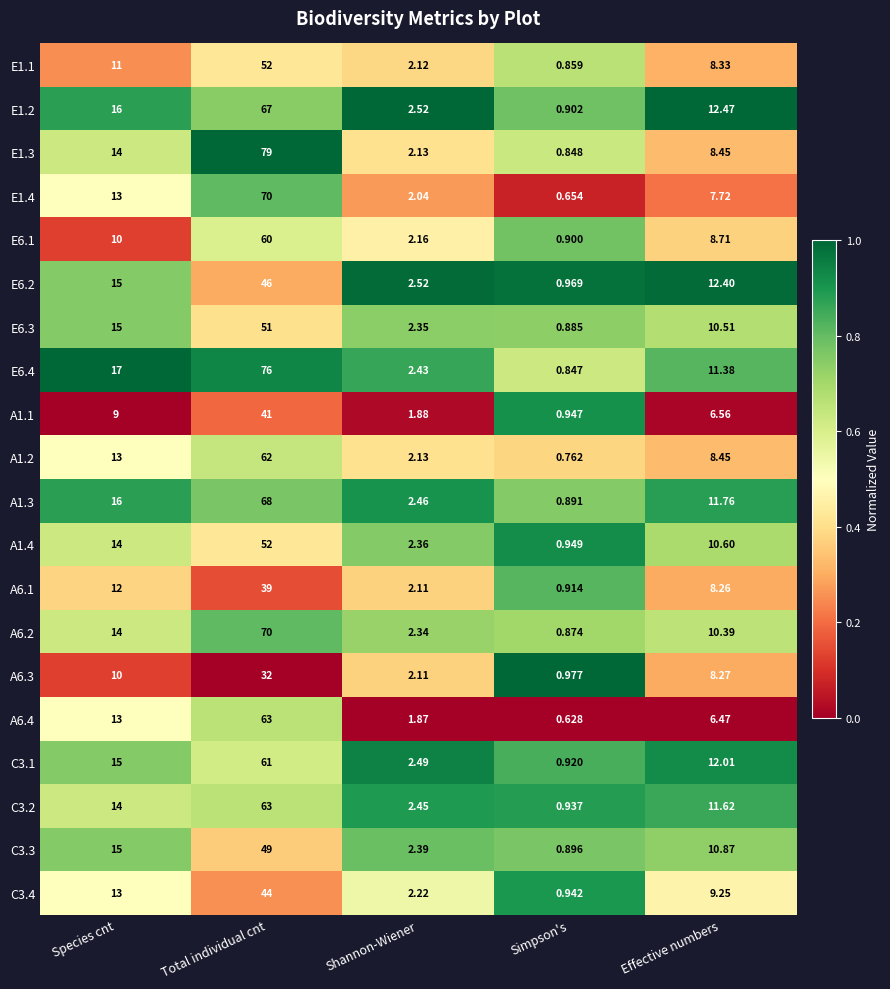

At which category is the sum across all series the highest?

Total individual cnt